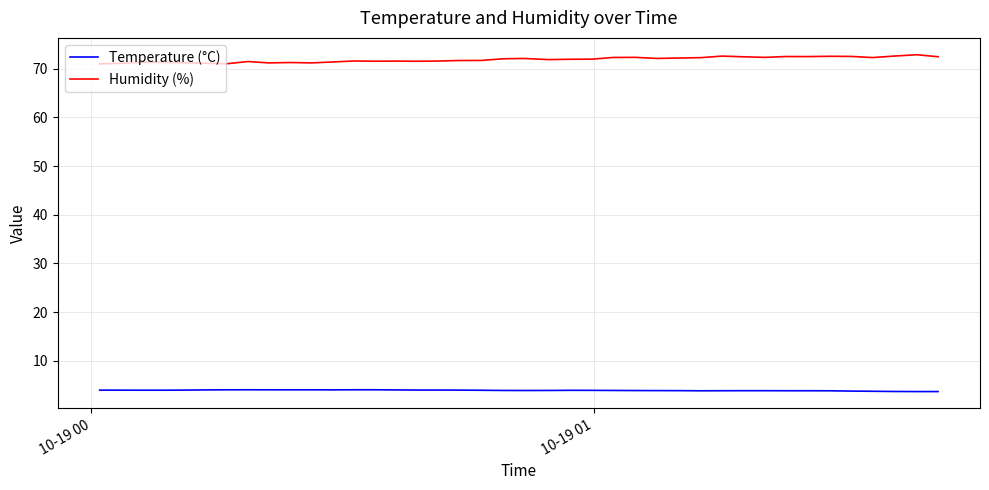

What is the difference between the maximum and minimum values in the Temperature (°C) series?

0.4